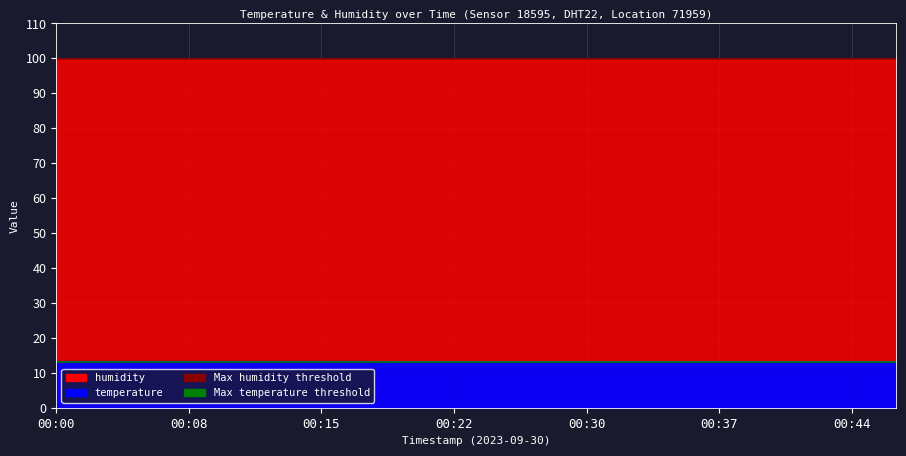

The chart shows a value of 22.1 at 00:44. True or false?

False